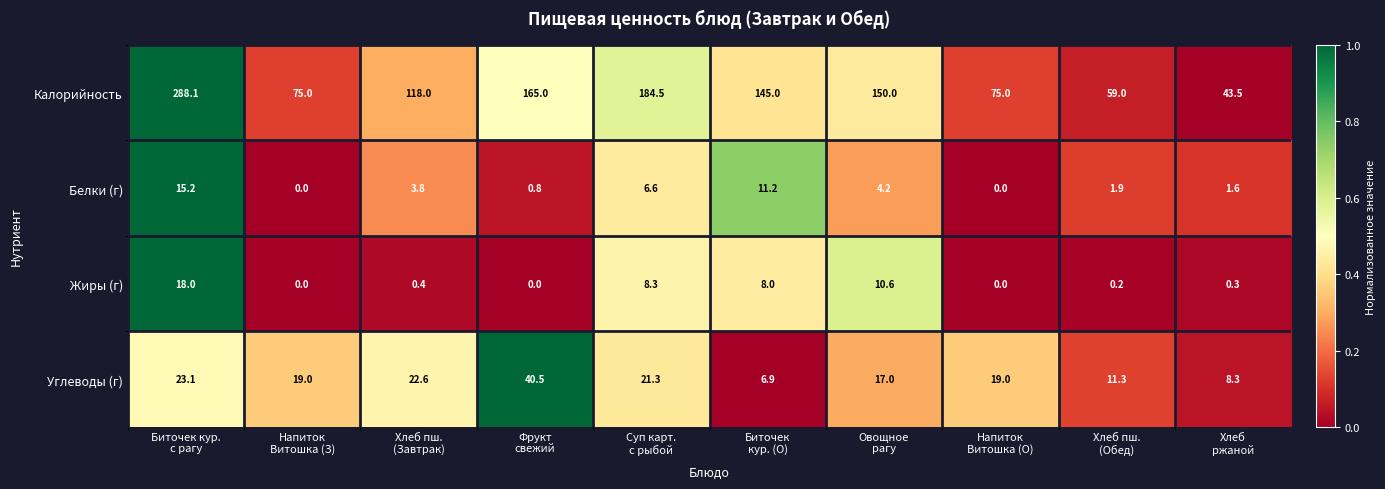

List the series in order of their peak value, lowest first.

Белки (г), Жиры (г), Углеводы (г), Калорийность